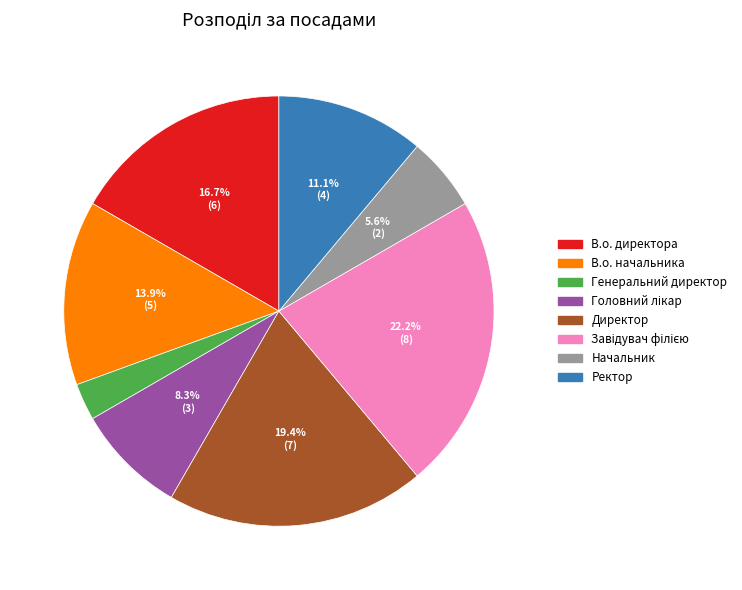

What is the ratio of the value at Начальник to the value at Ректор?

0.5